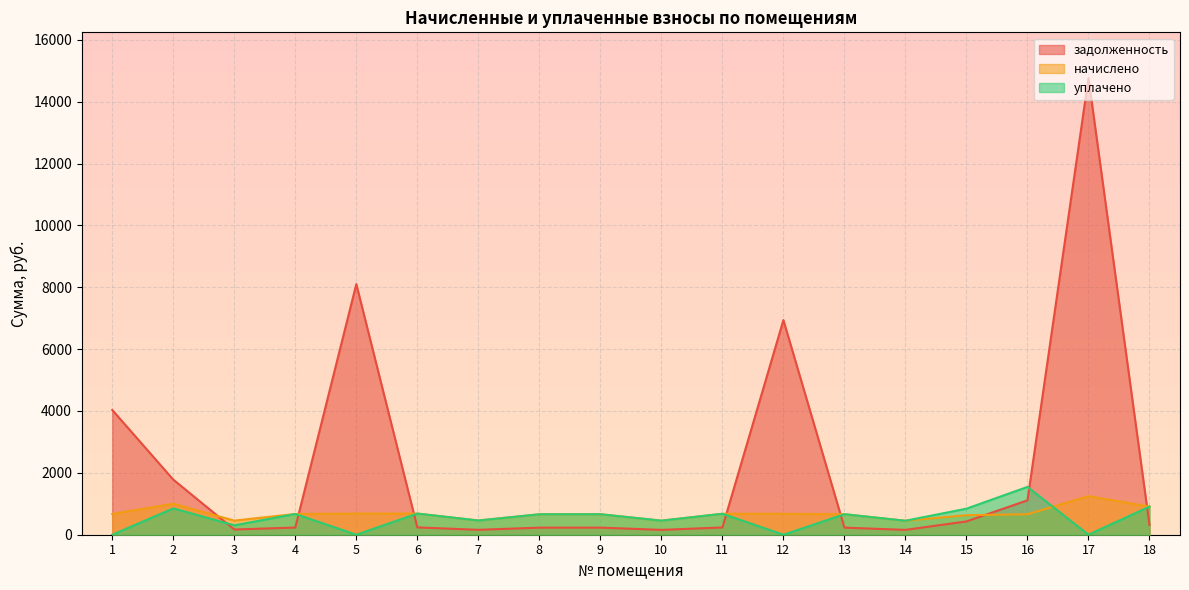

Count the number of categories in the chart.

18